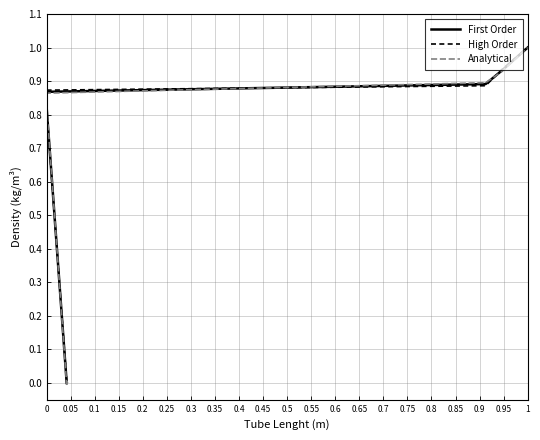

What is the greatest value displayed?

1.0